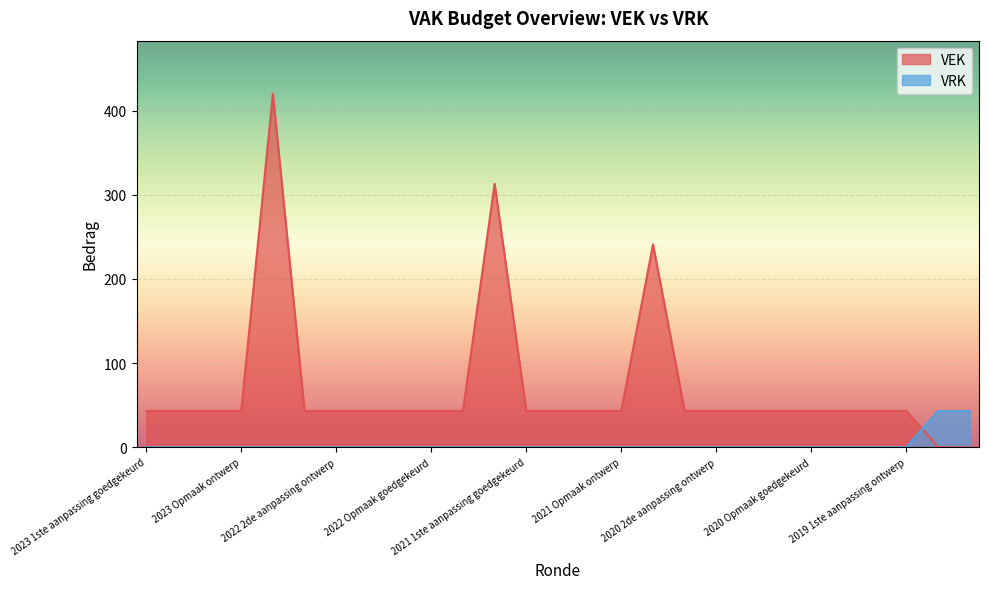

How many values in the VRK series exceed 0?

2